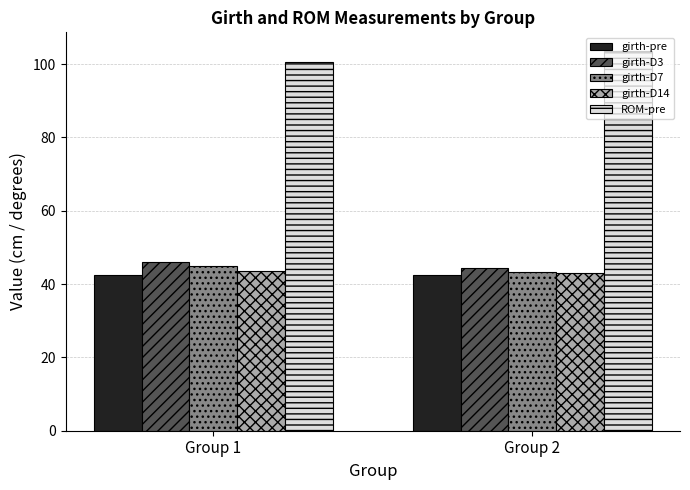

How many bars are there in each group?

5